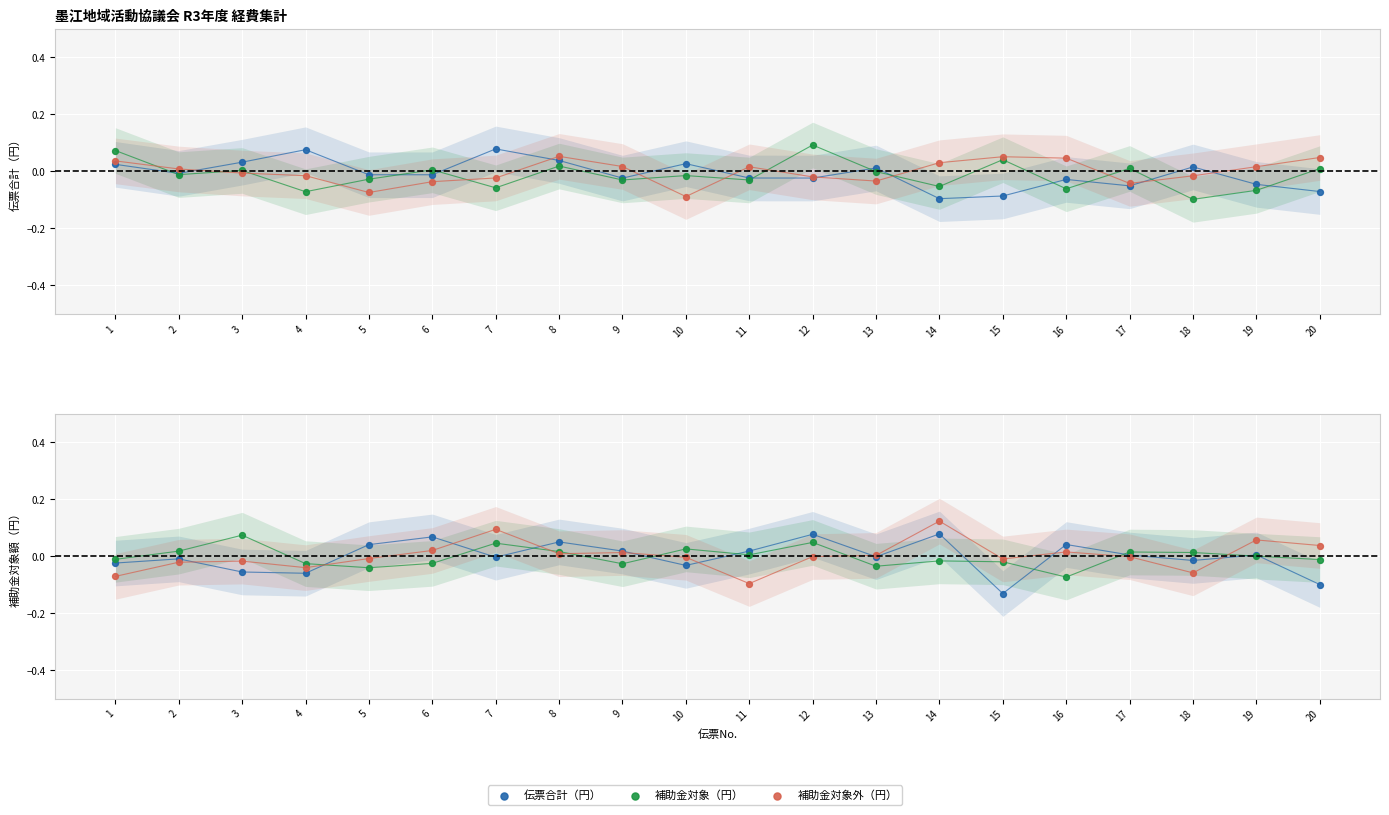

Which series reaches the minimum Y coordinate?

伝票合計（円）